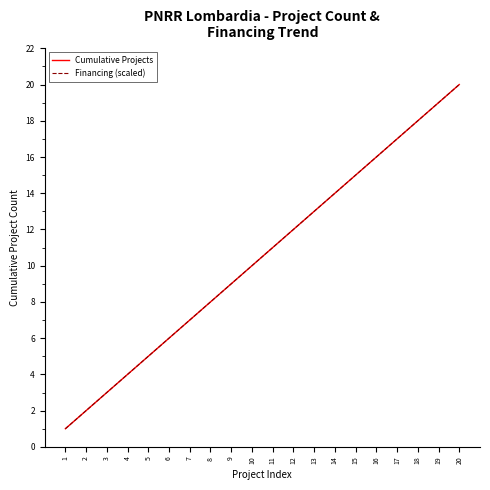

Is it true that Financing (scaled) equals 3 at 3?

True